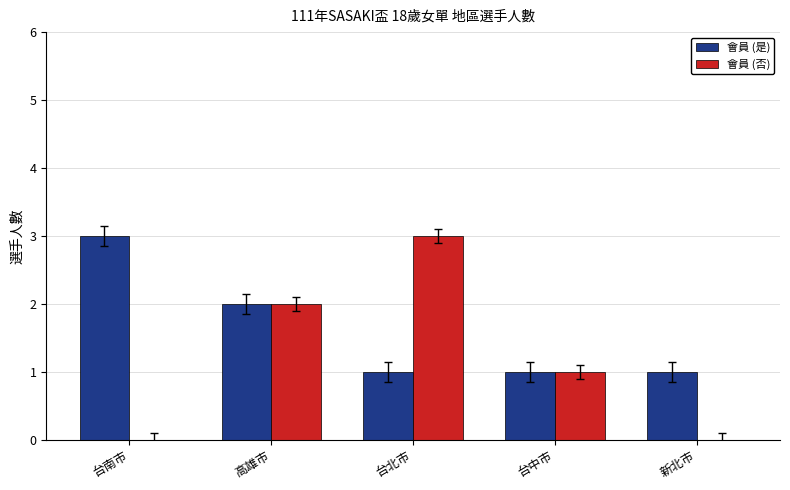

What is the sum of the 會員 (否) values at 台北市 and 高雄市?

5